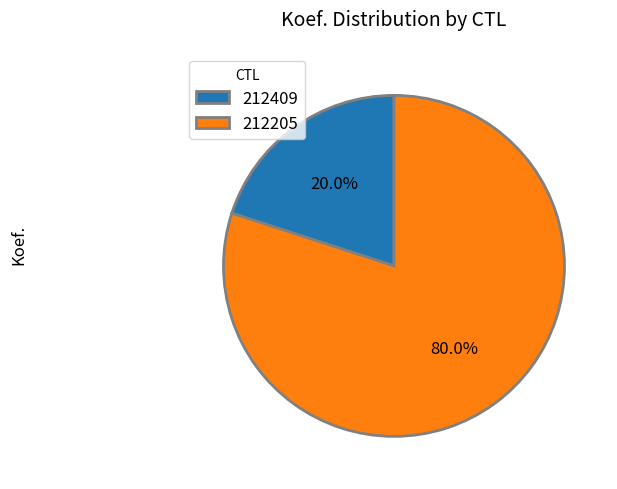

To the nearest percent, what portion does 212409 represent?

20%